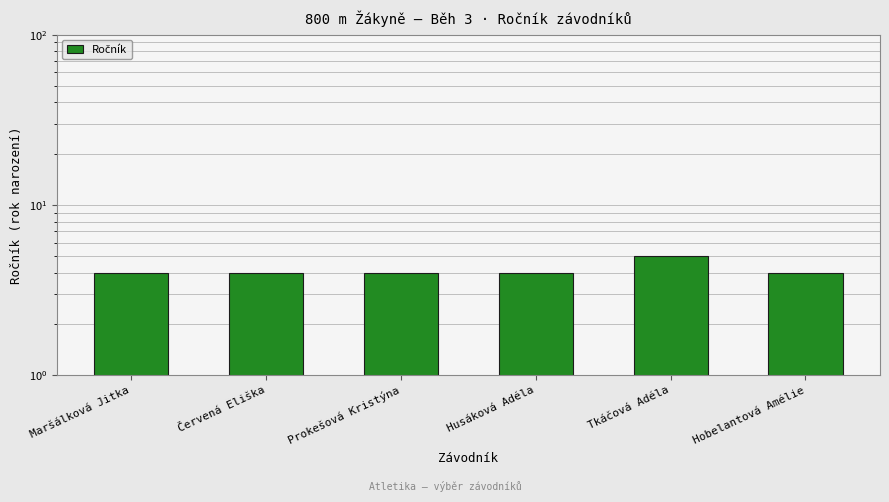

Reading left to right, what are all the values shown in this chart?

Maršálková Jitka=4	Červená Eliška=4	Prokešová Kristýna=4	Husáková Adéla=4	Tkáčová Adéla=5	Hobelantová Amélie=4